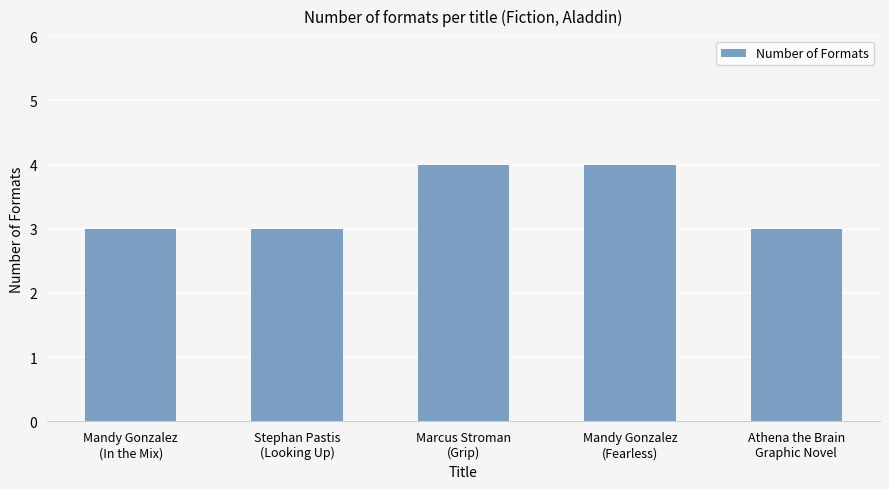

What is the value of the 5th bar from the left?

3